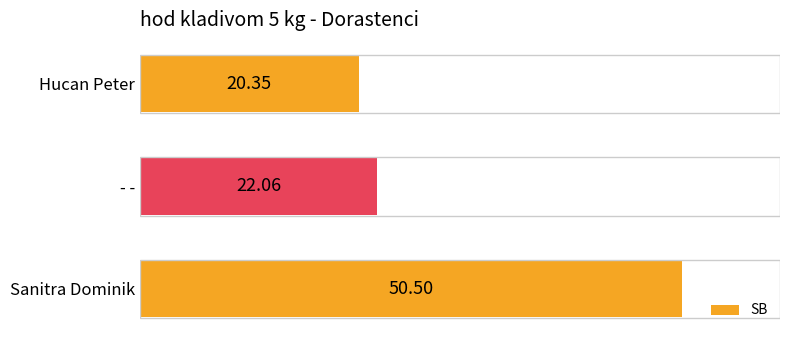

Where is the data nearest to the value 35?

- -